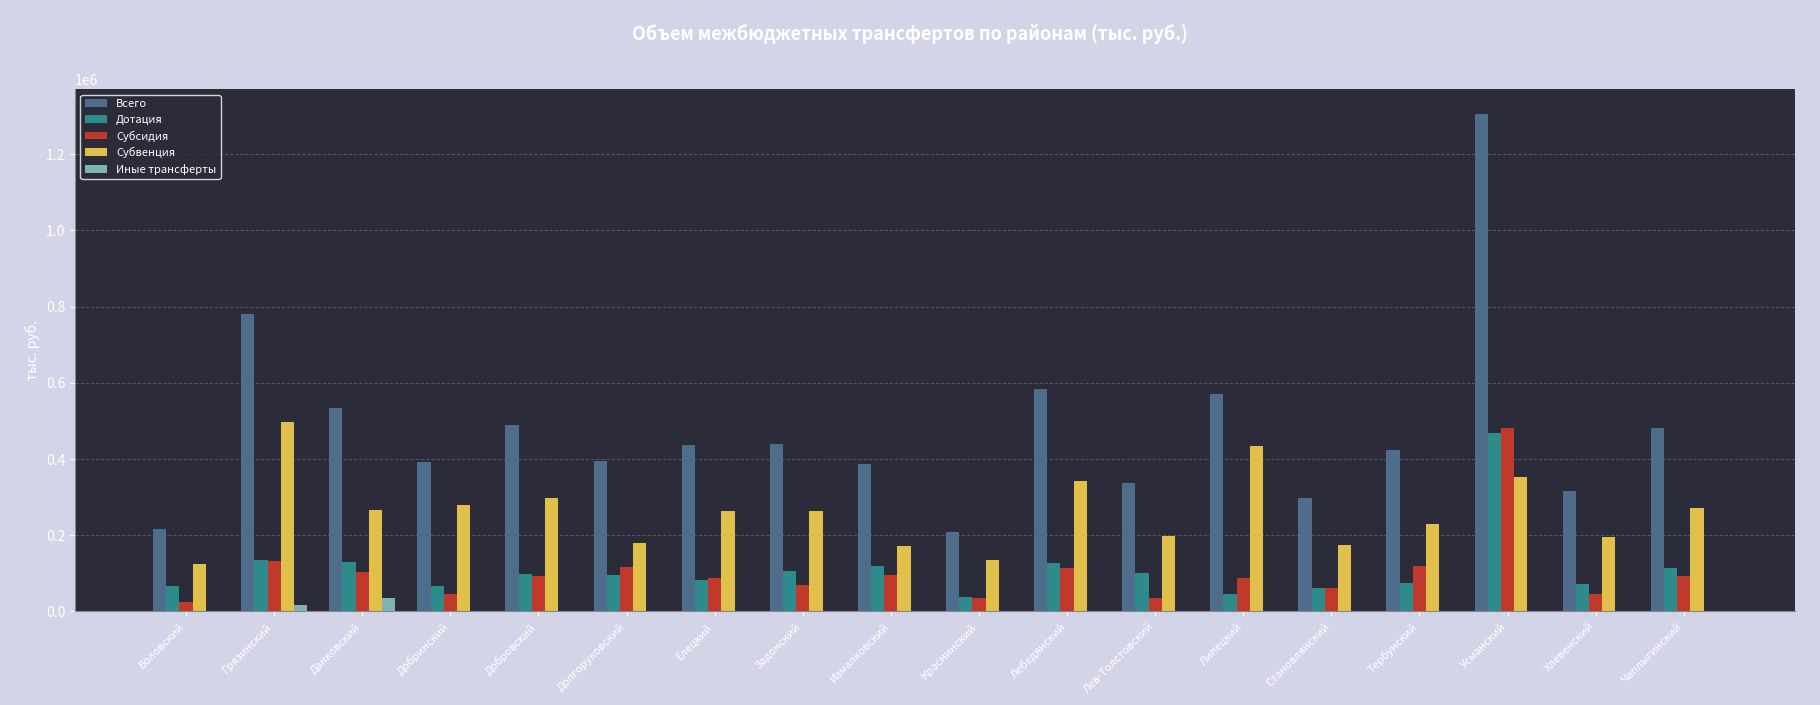

Which series has the largest total across all categories?

Всего